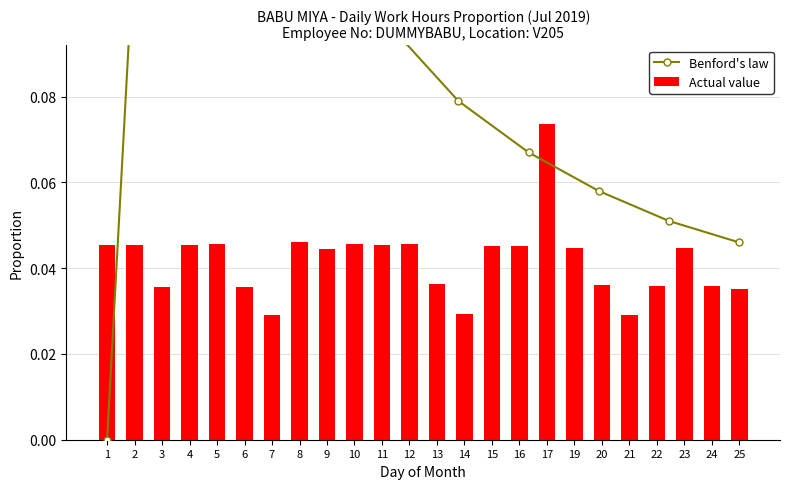

Count the Actual value values in the range 0 to 1.

24